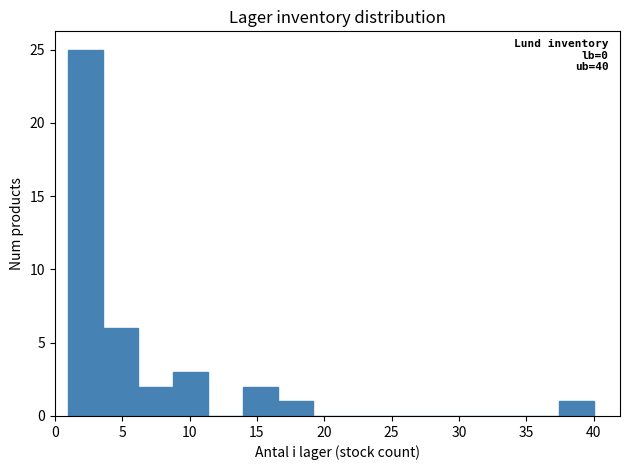

Over which range of the x-axis is the bar tallest?

1.0 to 3.6